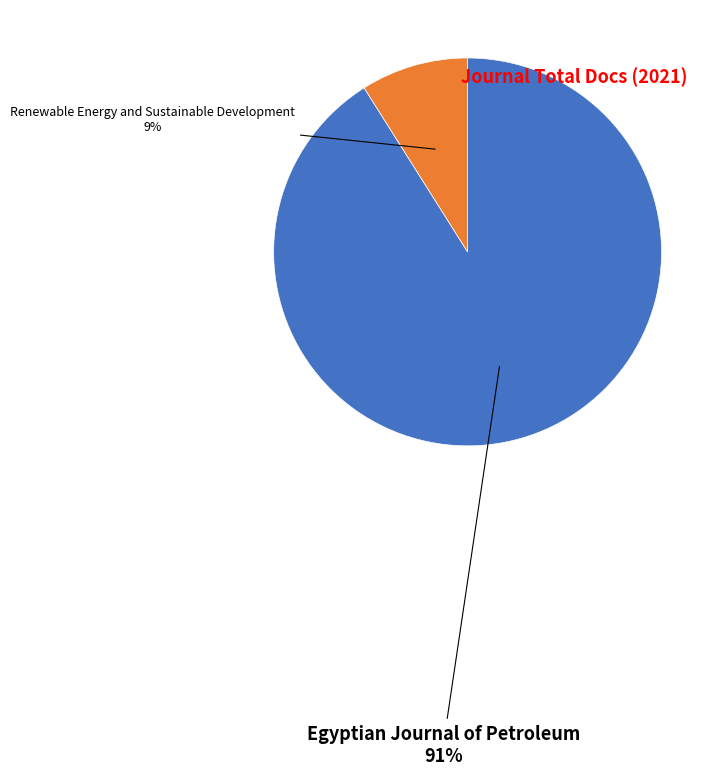

Rank the categories by value from highest to lowest.

Egyptian Journal of Petroleum, Renewable Energy and Sustainable Development